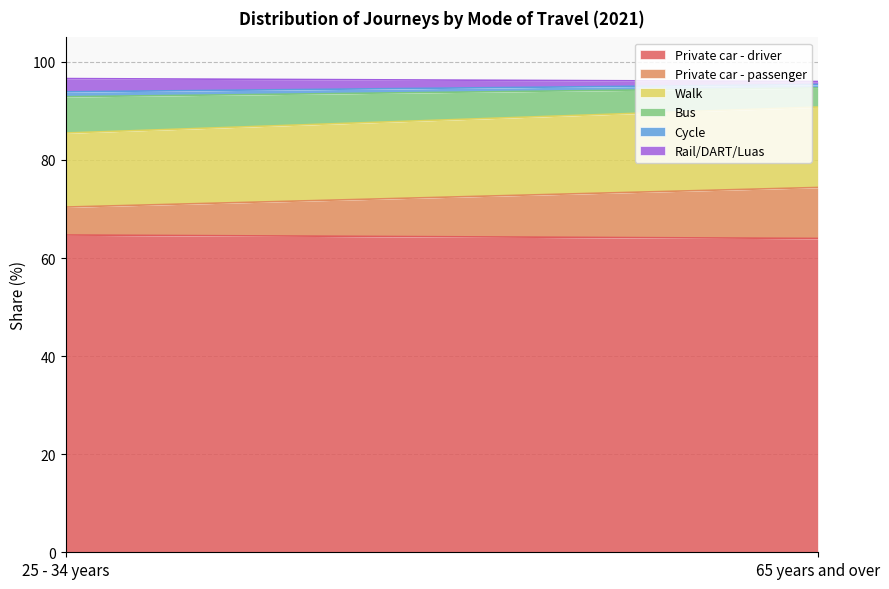

At how many categories does at least one series exceed 57?

2